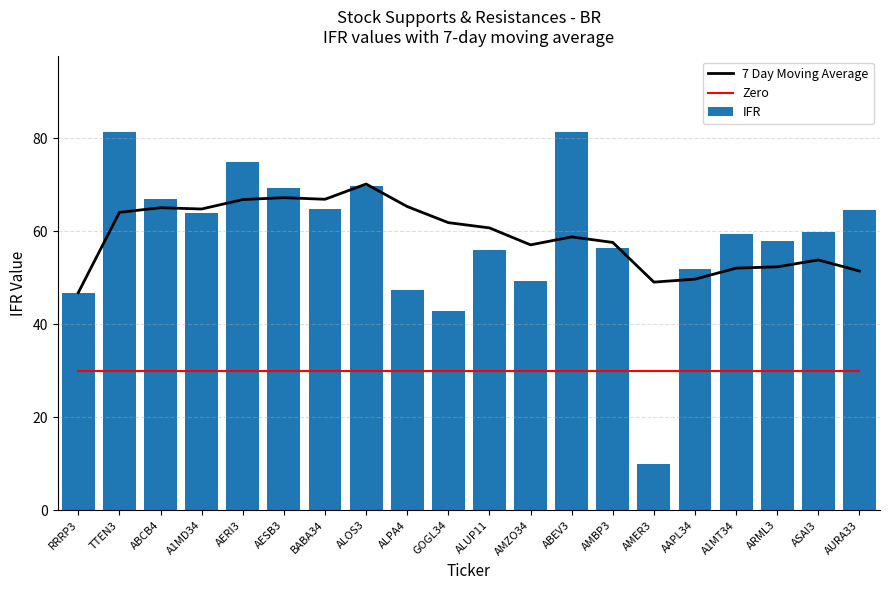

What is the label of the 18th bar from the right?

ABCB4